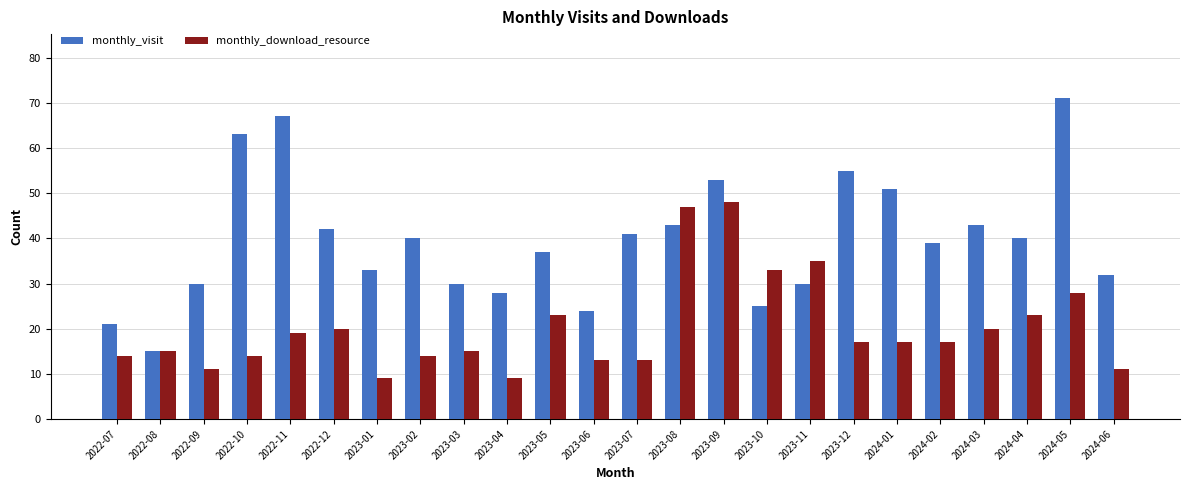

What is the smallest value displayed?

9